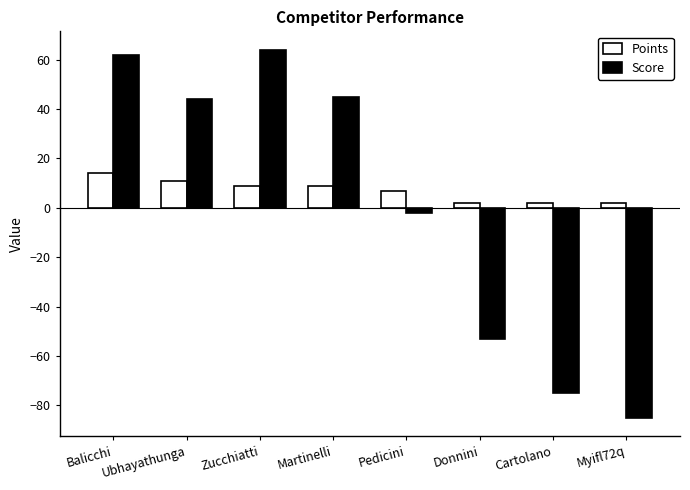

List the series in order of their overall mean, lowest first.

Score, Points